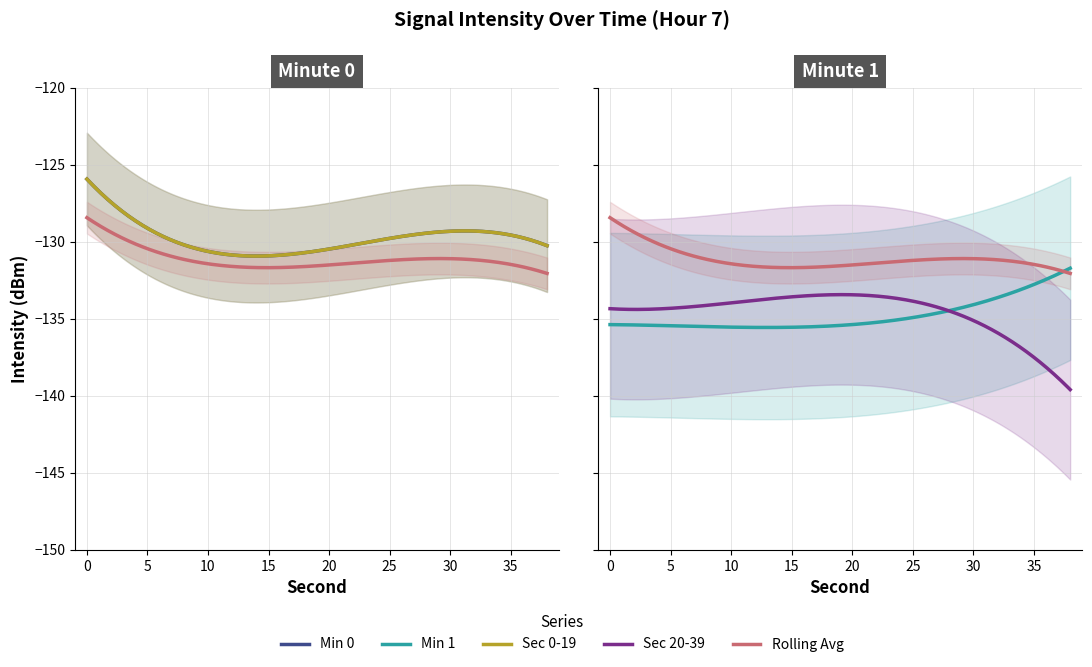

Is the value of Sec 20-39 at 8 greater than the value of Min 0 at 2?

No